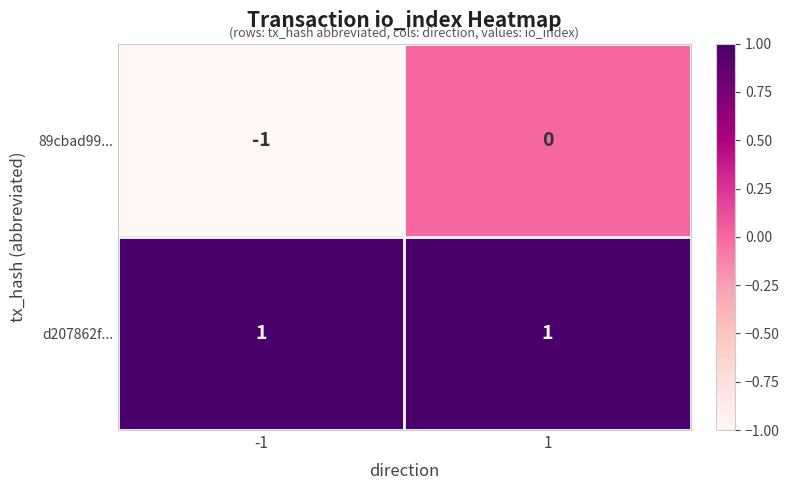

Which series has the largest range (max minus min)?

89cbad99...